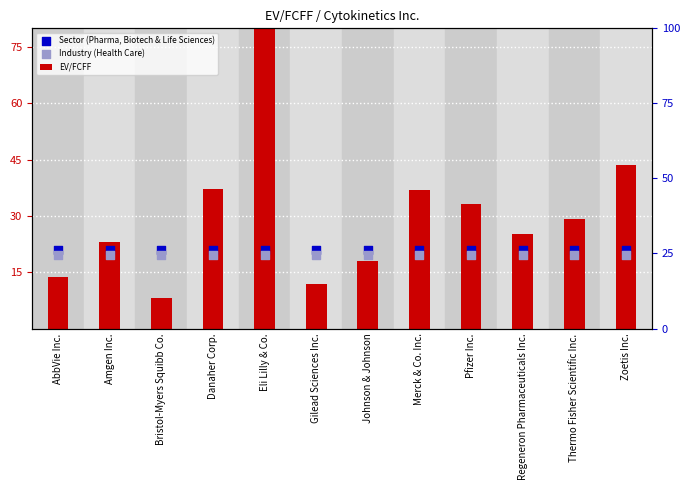

What is the total value across all series at Amgen Inc.?

63.6